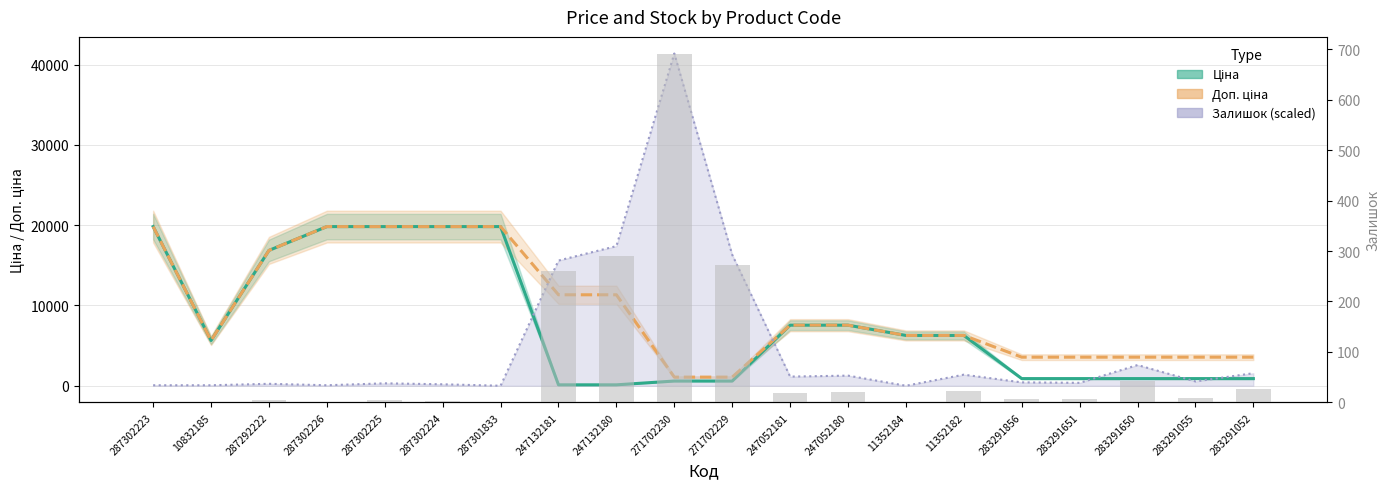

Which label corresponds to the largest value in the chart?

271702230